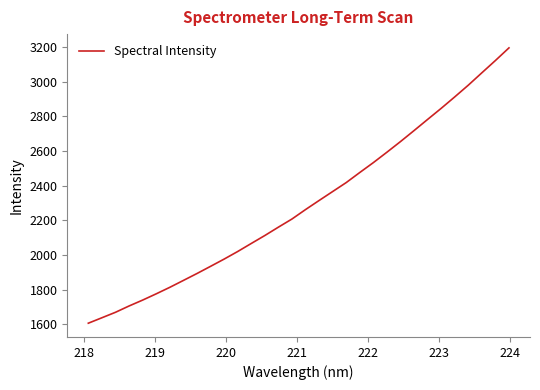

What is the smallest value displayed?

1607.1